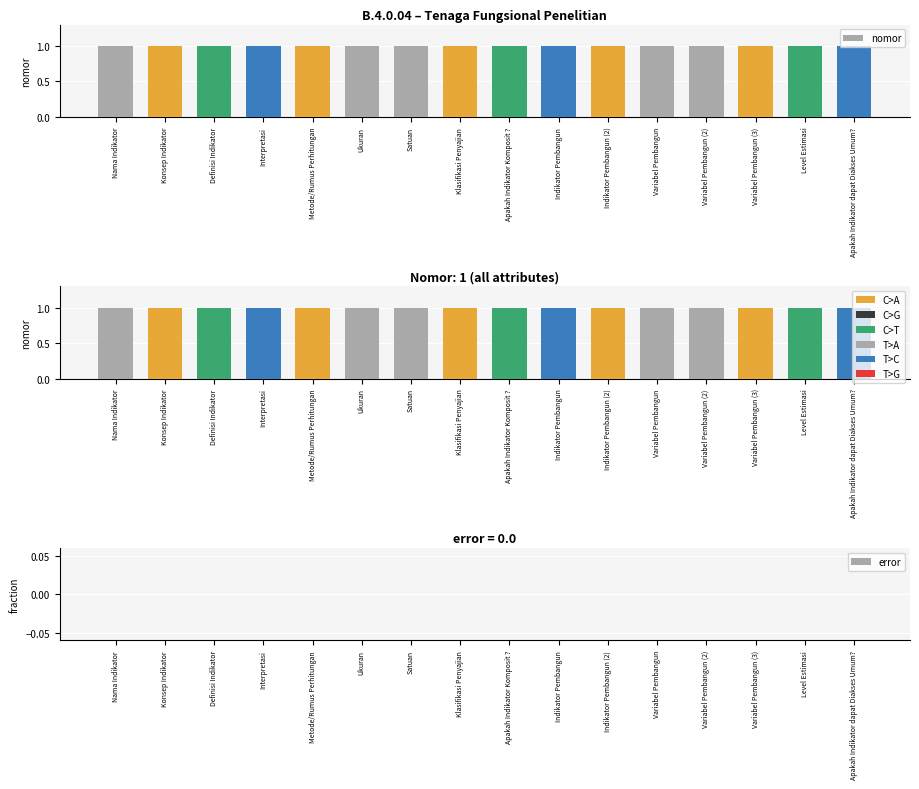

Read the nomor value at Indikator Pembangun (2).

1